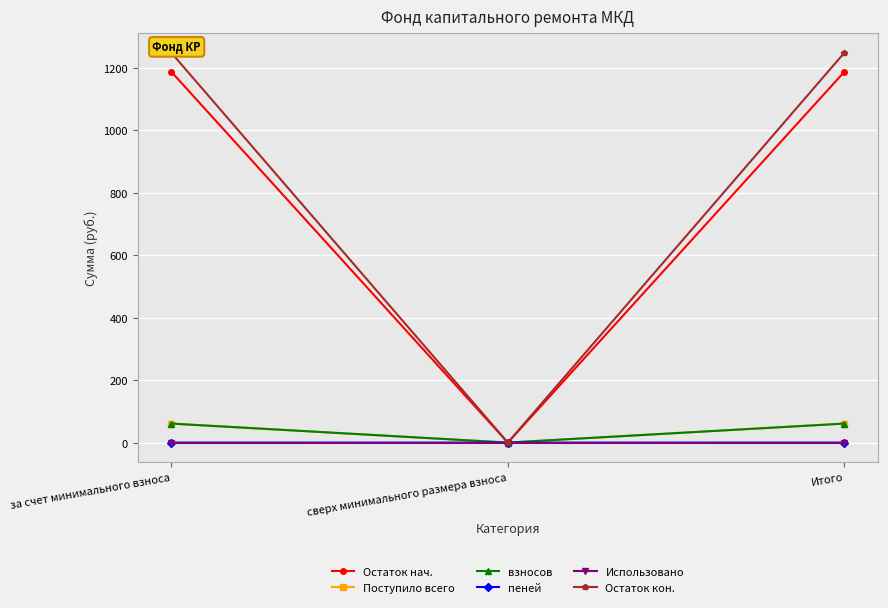

What is the sum of the взносов values at за счет минимального взноса and Итого?

121.8